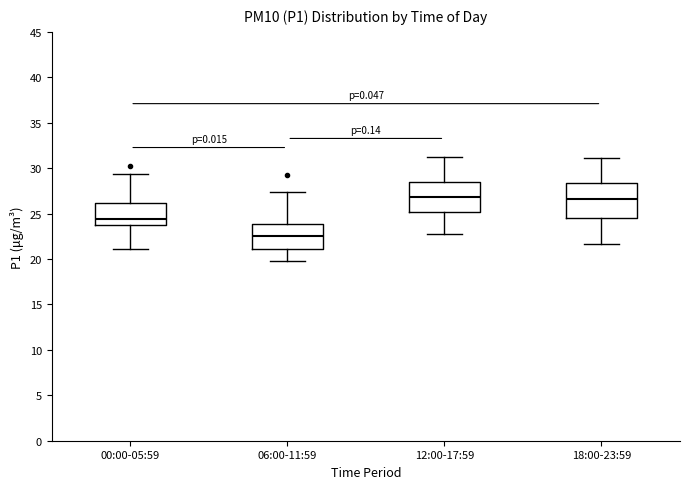

Reading left to right, read every box against the y-axis: the position of its median line, the range the box covers, and the ends of its whiskers. The values are not printed on the chart, so give them approximately, as read against the axis.

00:00-05:59: median 24.5, box 23.5 to 26.0, whiskers 21.0 to 29.5
06:00-11:59: median 22.5, box 21.0 to 24.0, whiskers 20.0 to 27.5
12:00-17:59: median 27.0, box 25.0 to 28.5, whiskers 22.5 to 31.5
18:00-23:59: median 26.5, box 24.5 to 28.5, whiskers 21.5 to 31.0